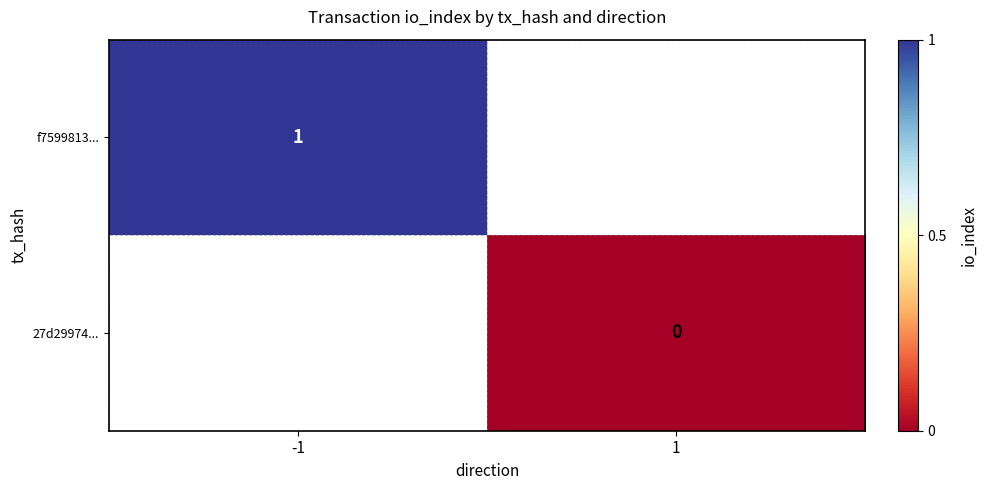

Is it true that f7599813... equals 1 at -1?

True